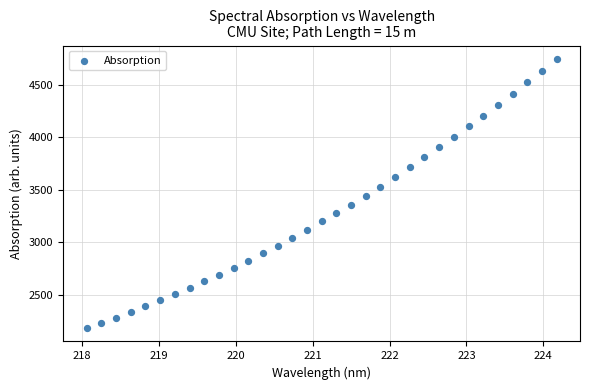

What is the range of Y values (max minus min)?

2560.5